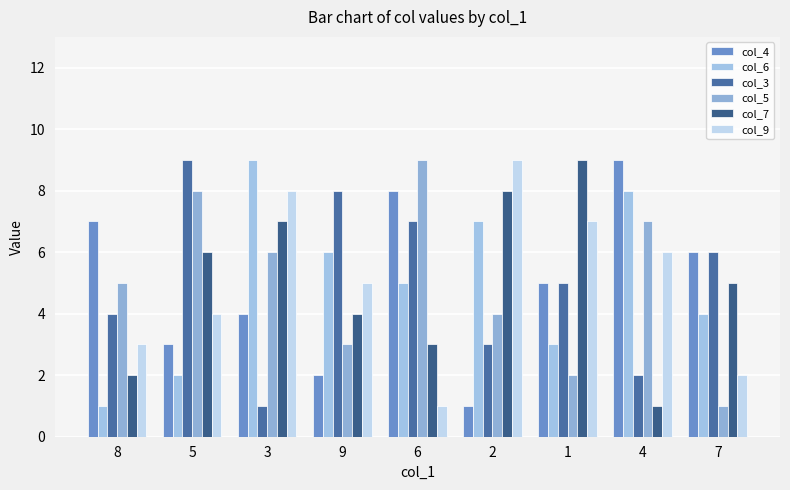

What is the maximum value shown in the chart?

9